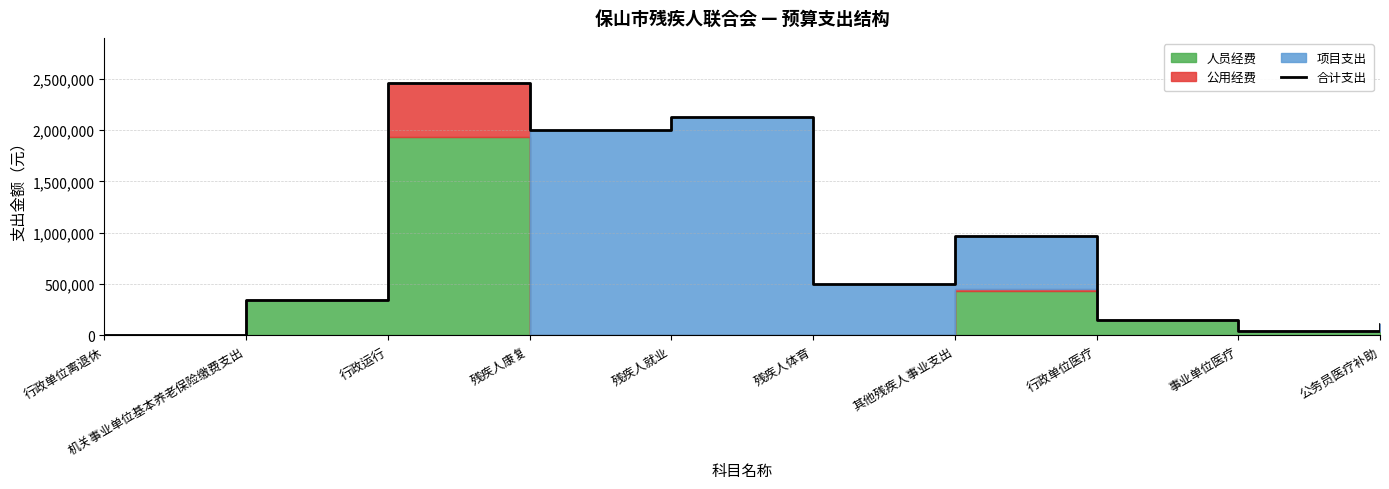

How many data points are less than 500000?

5